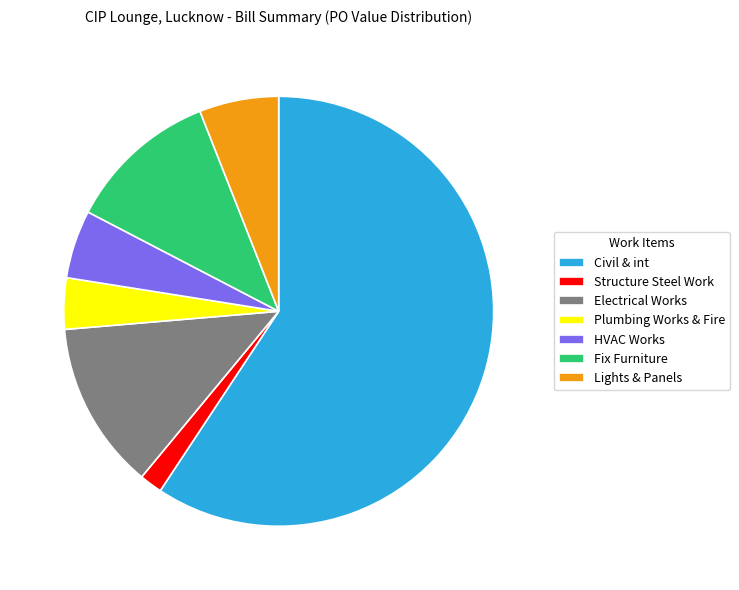

How many slices are in this pie chart?

7